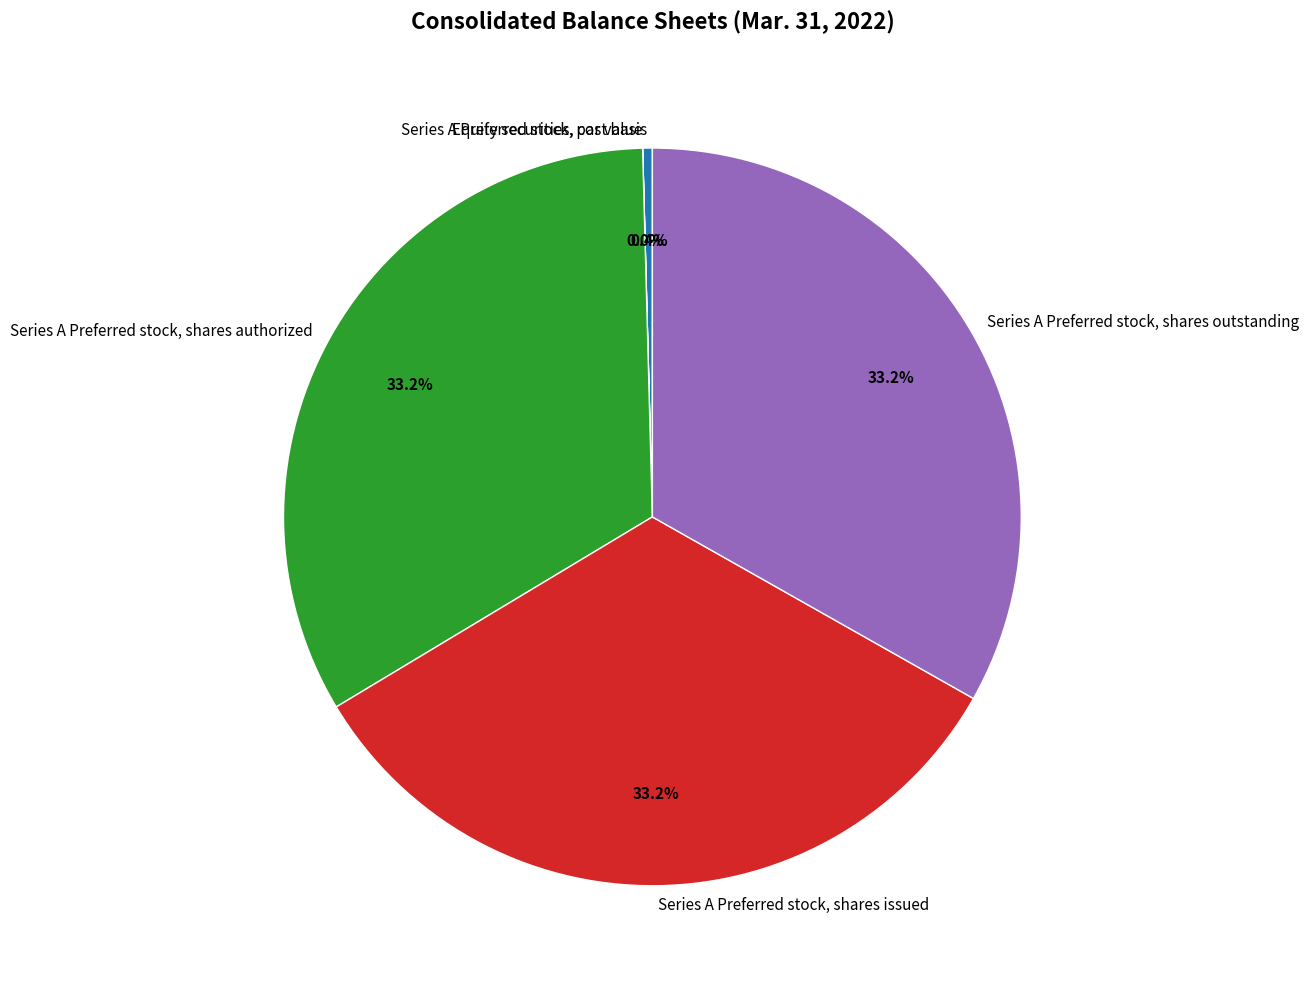

Does Equity securities, cost basis represent more than half of the total?

No